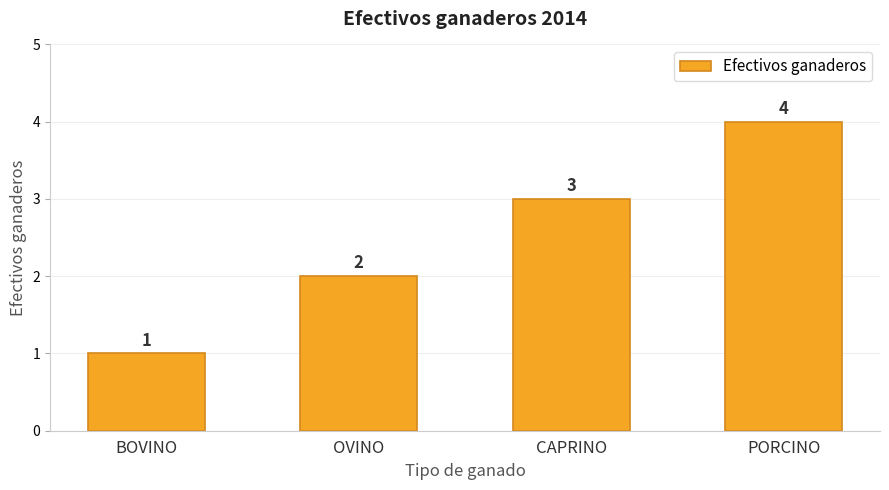

The chart shows a value of 2 at OVINO. True or false?

True